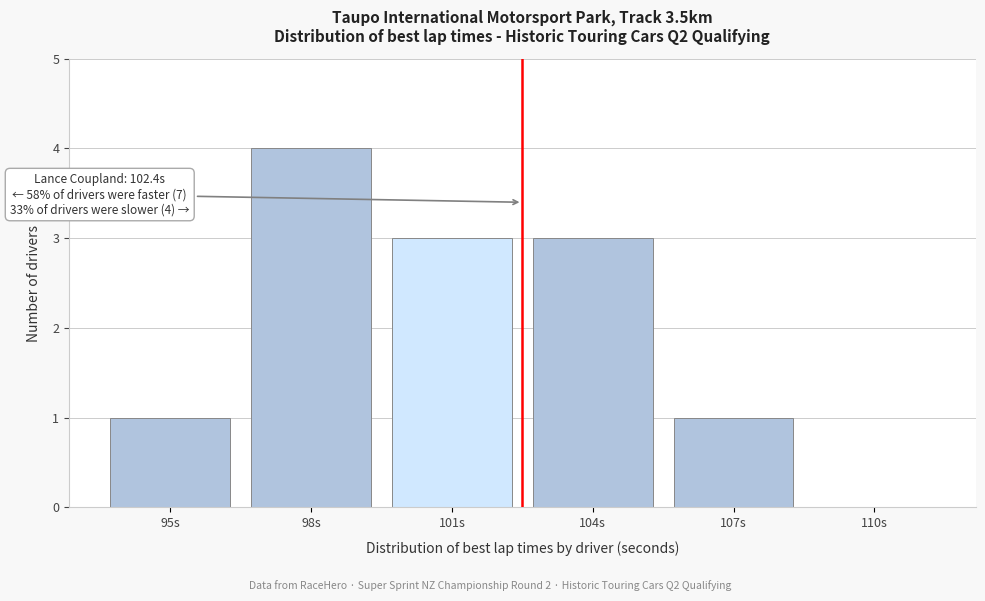

Reading left to right, extract all data points from this chart.

95s=1	98s=4	101s=3	104s=3	107s=1	110s=0